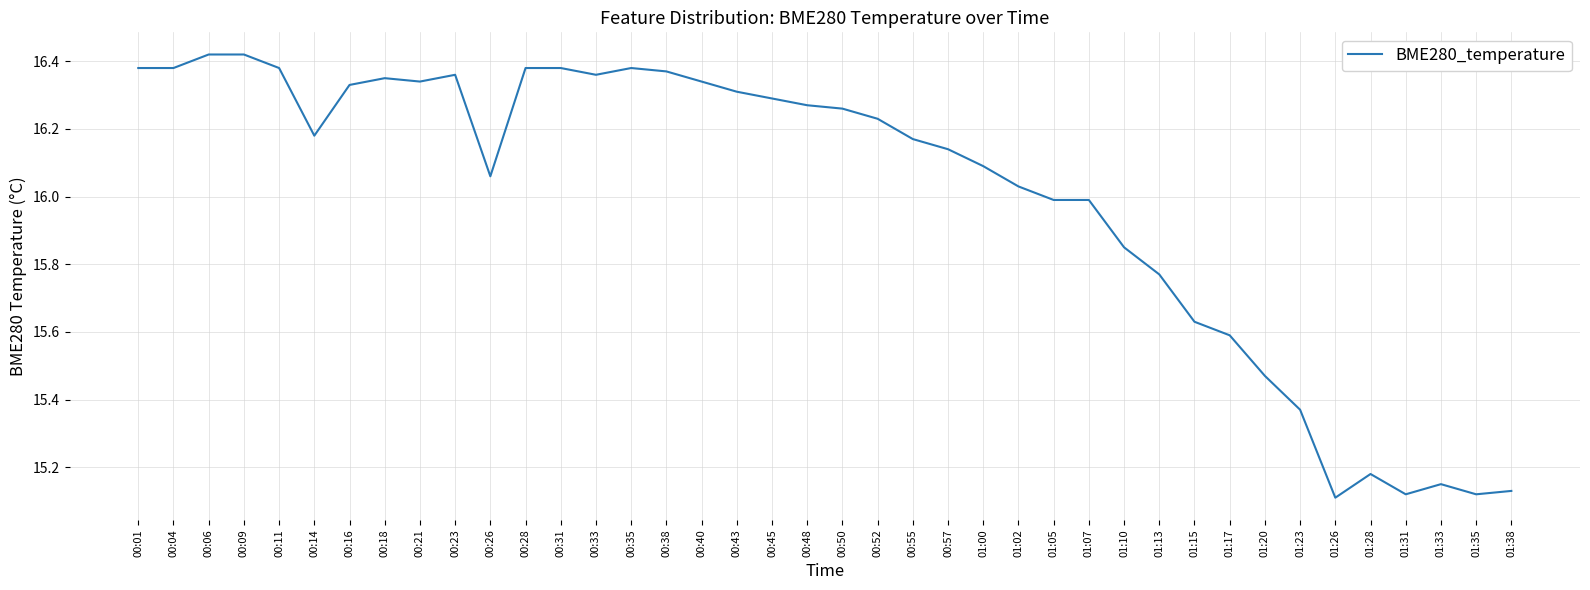

What position from the right is 01:28?

5